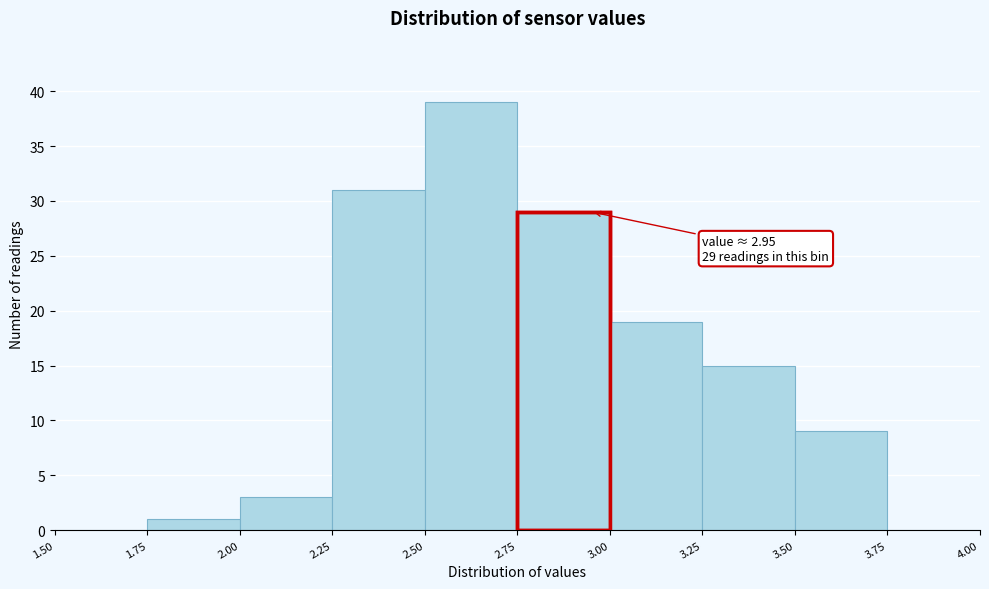

Over which range of the x-axis is the bar tallest?

2.50 to 2.75